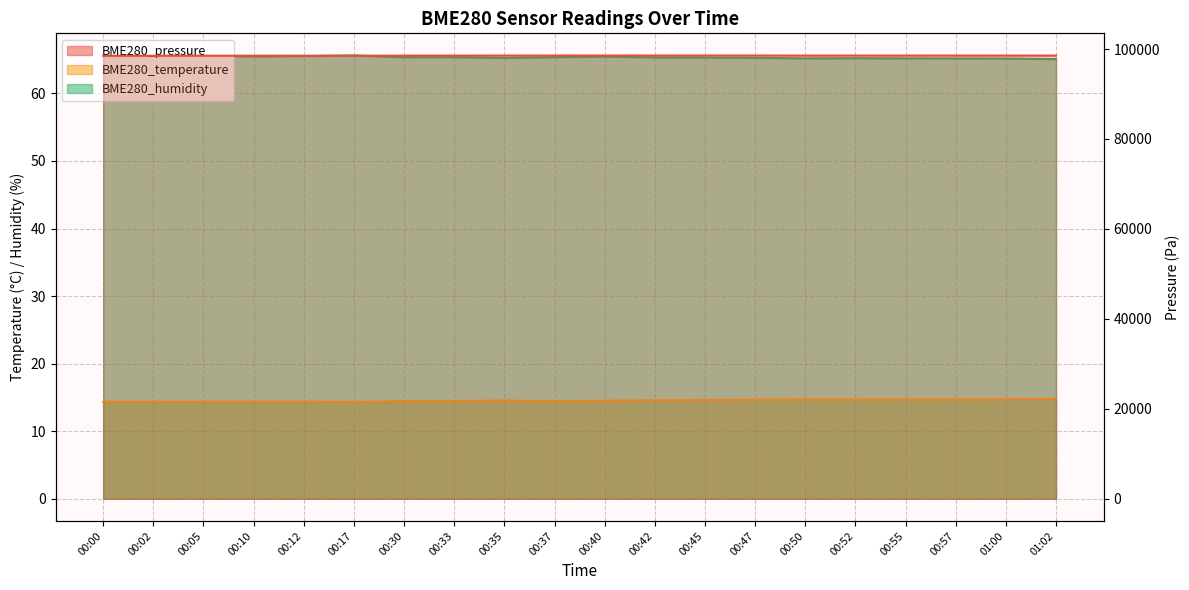

True or false: BME280_humidity and BME280_temperature intersect in this chart.

False